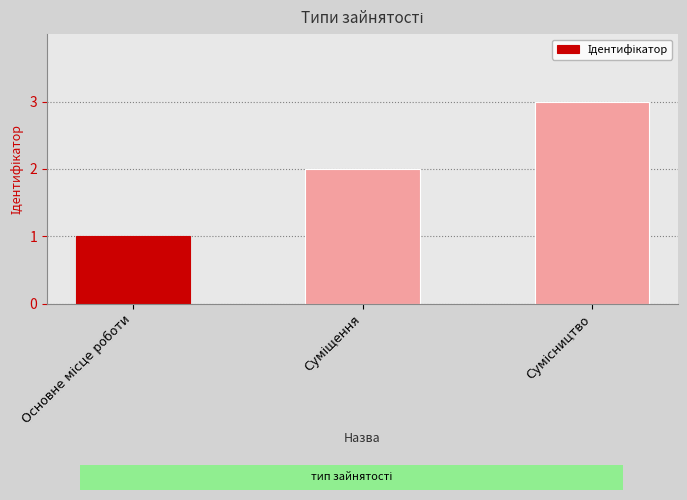

What position from the left is Суміщення?

2